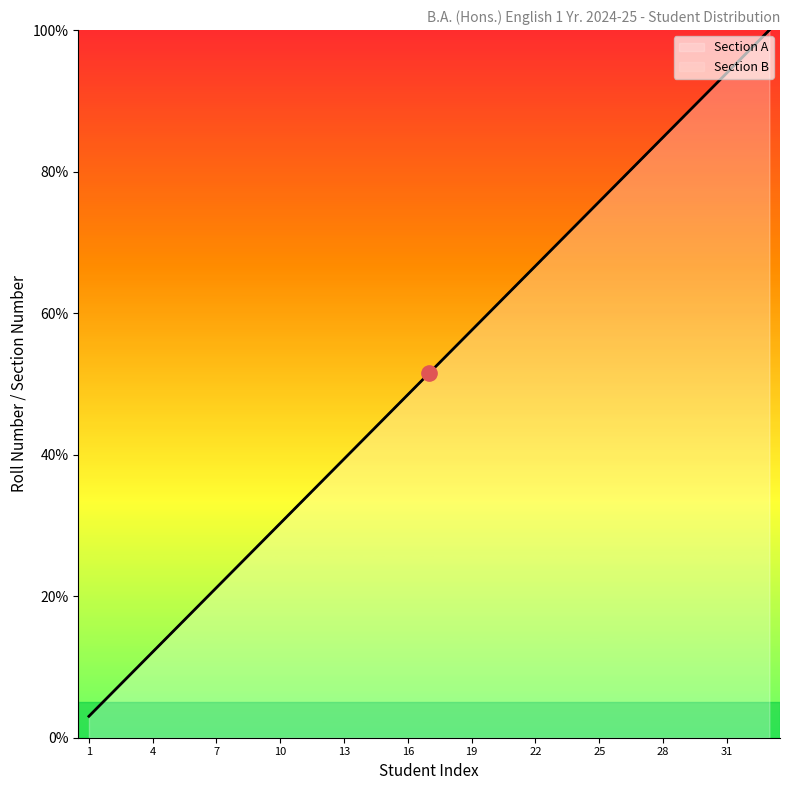

True or false: Section B and Section A intersect in this chart.

False